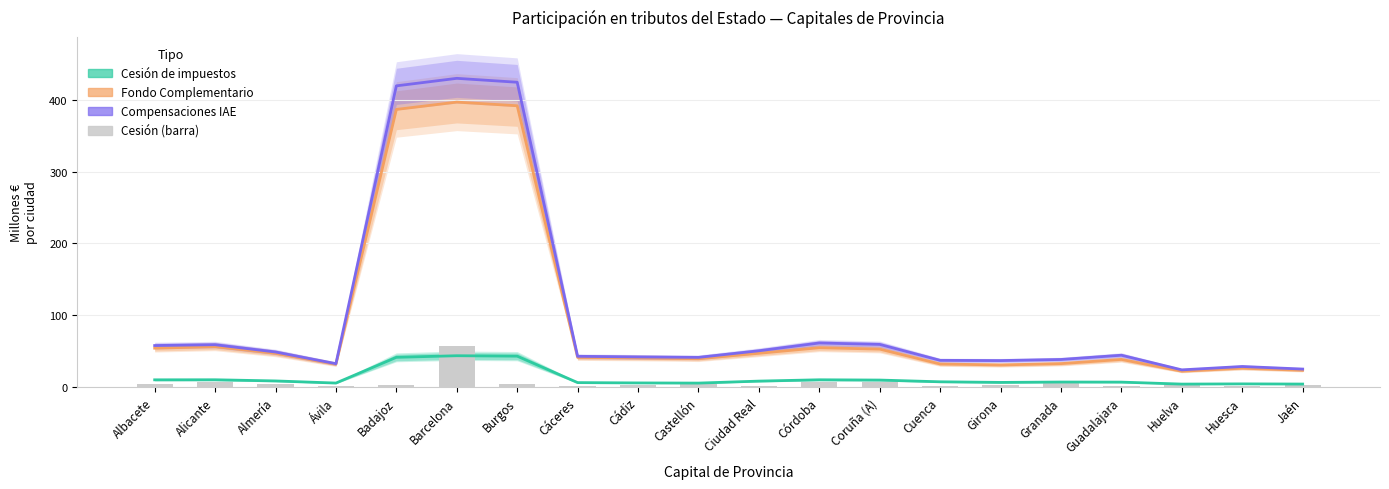

Is the value of + Fondo Complementario at Alicante greater than the value of Cesión (bar) at Córdoba?

Yes